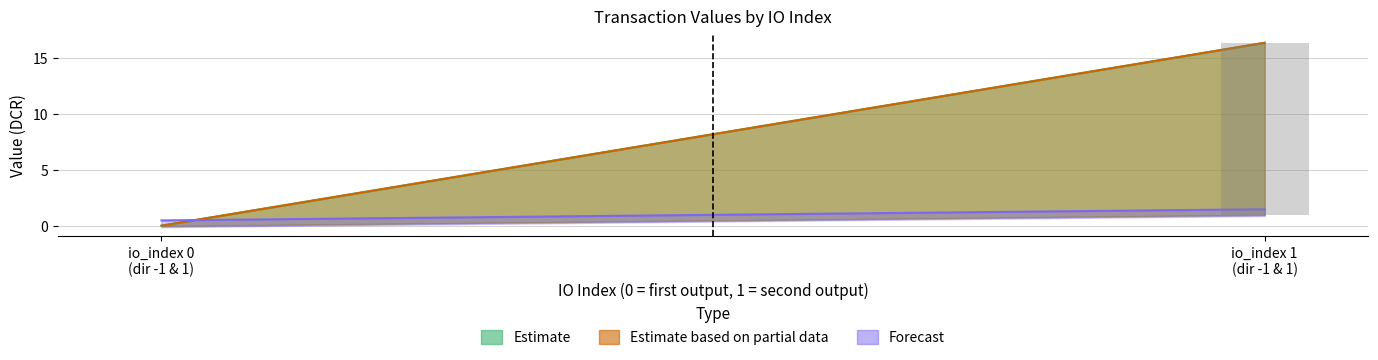

What is the sum of all value values?

32.8